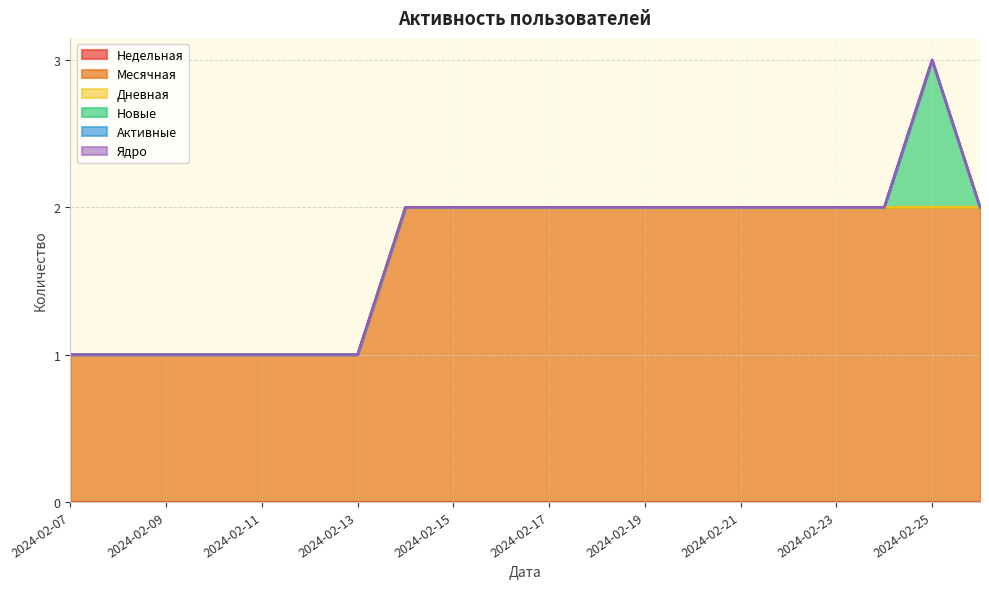

Reading left to right, list all the values displayed in this chart.

Недельная: 0	0	0	0	0	0	0	0	0	0	0	0	0	0	0	0	0	0	0	0
Месячная: 1	1	1	1	1	1	1	2	2	2	2	2	2	2	2	2	2	2	2	2
Дневная: 0	0	0	0	0	0	0	0	0	0	0	0	0	0	0	0	0	0	0	0
Новые: 0	0	0	0	0	0	0	0	0	0	0	0	0	0	0	0	0	0	1	0
Активные: 0	0	0	0	0	0	0	0	0	0	0	0	0	0	0	0	0	0	0	0
Ядро: 0	0	0	0	0	0	0	0	0	0	0	0	0	0	0	0	0	0	0	0